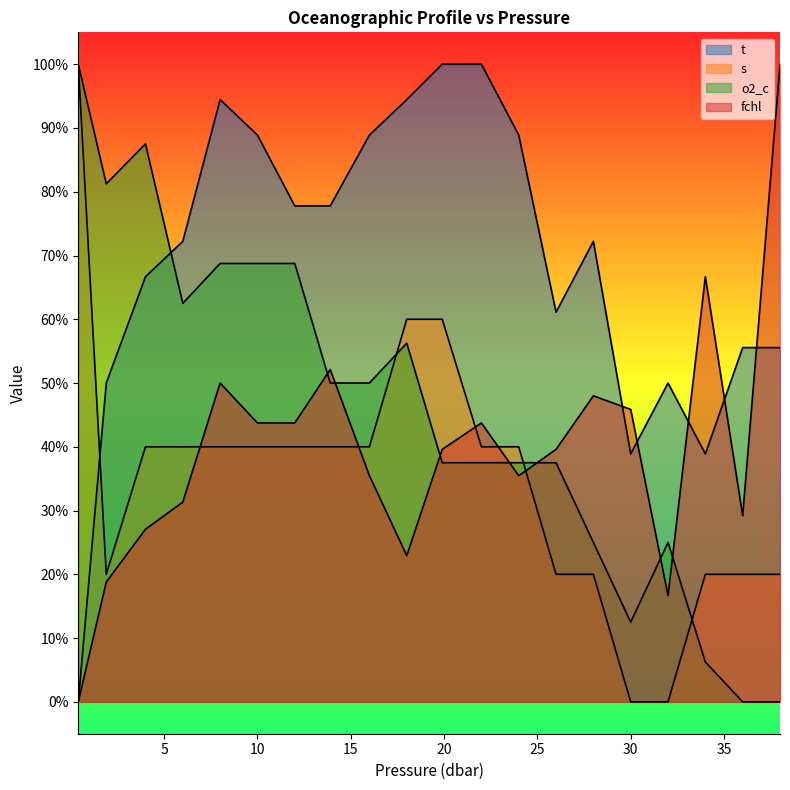

What is the label of the 6th point from the left?

10.0